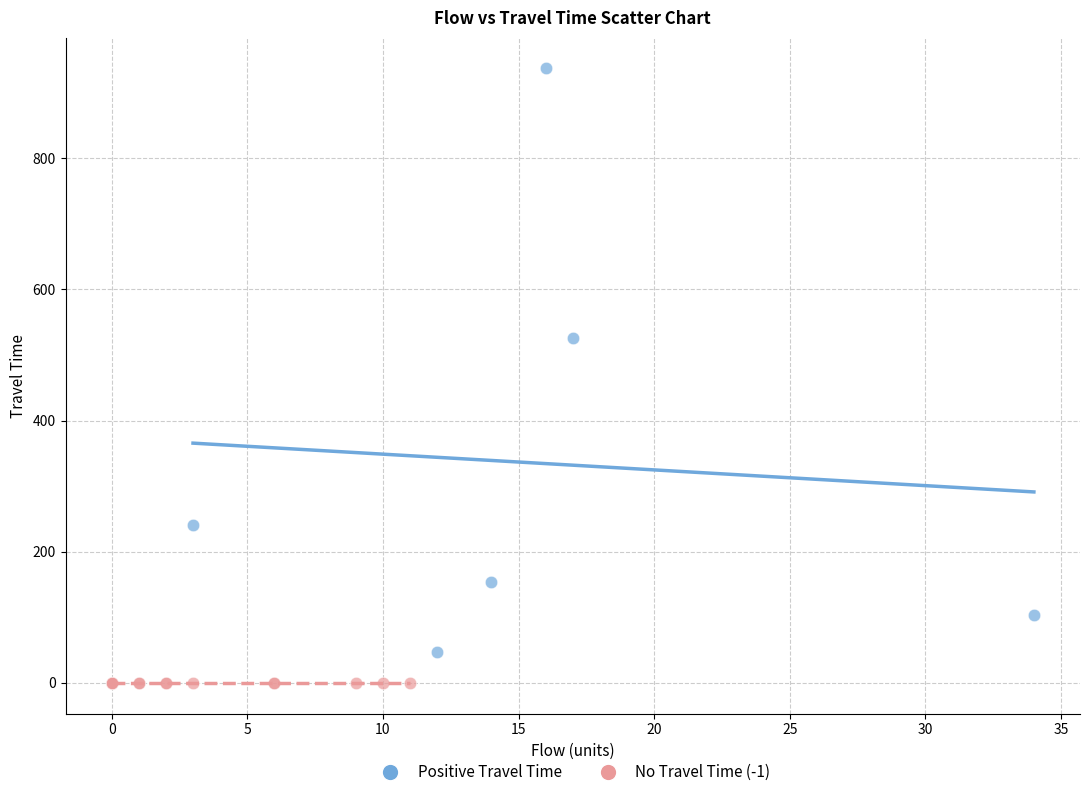

Which series reaches the minimum Y coordinate?

No Travel Time (-1)